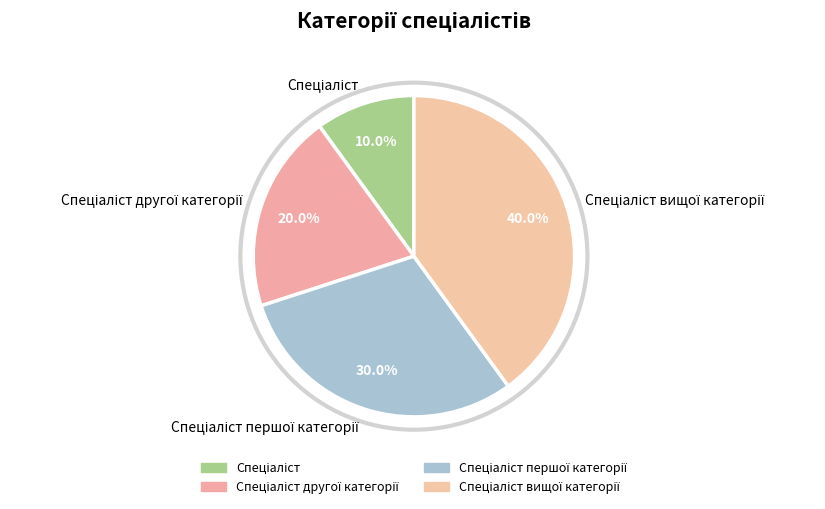

Is there any slice that represents more than half of the pie?

No